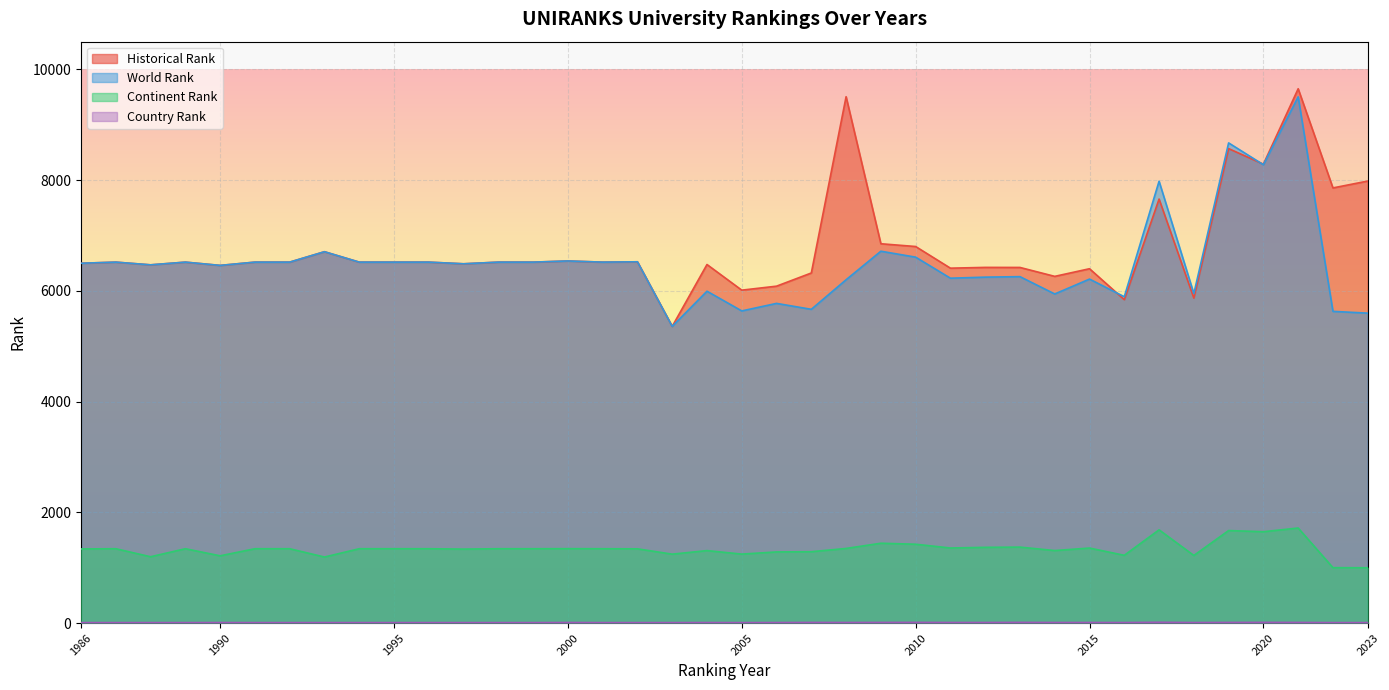

Reading left to right, list all the values displayed in this chart.

world rank: 1986=6499	1987=6519	1988=6470	1989=6519	1990=6460	1991=6519	1992=6519	1993=6707	1994=6519	1995=6519	1996=6519	1997=6489	1998=6519	1999=6519	2000=6540	2001=6519	2002=6525	2003=5359	2004=5994	2005=5638	2006=5774	2007=5667	2008=6201	2009=6716	2010=6609	2011=6229	2012=6248	2013=6257	2014=5944	2015=6213	2016=5894	2017=7980	2018=5951	2019=8672	2020=8278	2021=9504	2022=5630	2023=5598
continent rank: 1986=1340	1987=1344	1988=1199	1989=1344	1990=1216	1991=1344	1992=1344	1993=1194	1994=1344	1995=1344	1996=1344	1997=1337	1998=1344	1999=1344	2000=1345	2001=1344	2002=1342	2003=1246	2004=1310	2005=1247	2006=1286	2007=1290	2008=1349	2009=1443	2010=1425	2011=1357	2012=1369	2013=1373	2014=1311	2015=1356	2016=1225	2017=1685	2018=1222	2019=1672	2020=1651	2021=1718	2022=1002	2023=1000
country rank: 1986=10	1987=10	1988=10	1989=10	1990=11	1991=10	1992=10	1993=10	1994=10	1995=10	1996=10	1997=10	1998=10	1999=10	2000=12	2001=10	2002=10	2003=10	2004=11	2005=10	2006=11	2007=13	2008=12	2009=13	2010=14	2011=12	2012=12	2013=14	2014=12	2015=12	2016=11	2017=16	2018=11	2019=13	2020=14	2021=13	2022=10	2023=10
historical rank: 1986=6499	1987=6519	1988=6470	1989=6519	1990=6460	1991=6519	1992=6519	1993=6707	1994=6519	1995=6519	1996=6519	1997=6489	1998=6519	1999=6519	2000=6540	2001=6519	2002=6525	2003=5359	2004=6476	2005=6013	2006=6085	2007=6323	2008=9506	2009=6851	2010=6801	2011=6410	2012=6424	2013=6423	2014=6262	2015=6400	2016=5841	2017=7658	2018=5870	2019=8569	2020=8288	2021=9650	2022=7859	2023=7983